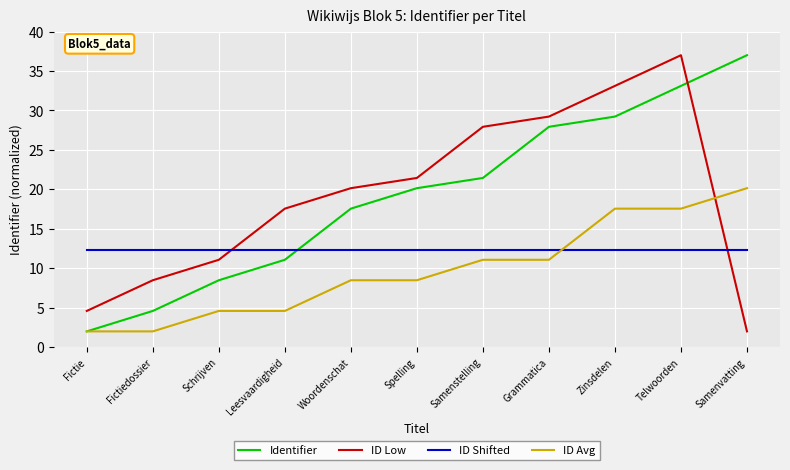

What is the sum of the Identifier values at Telwoorden and Leesvaardigheid?

44.2